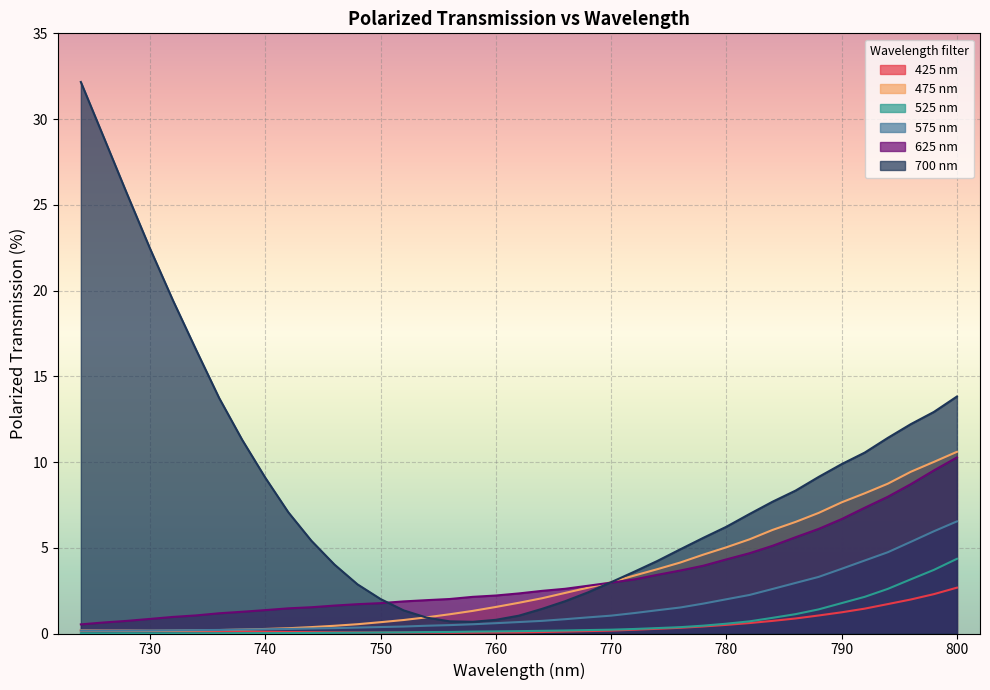

True or false: 475 nm has a value of 13.2 at 760.

False